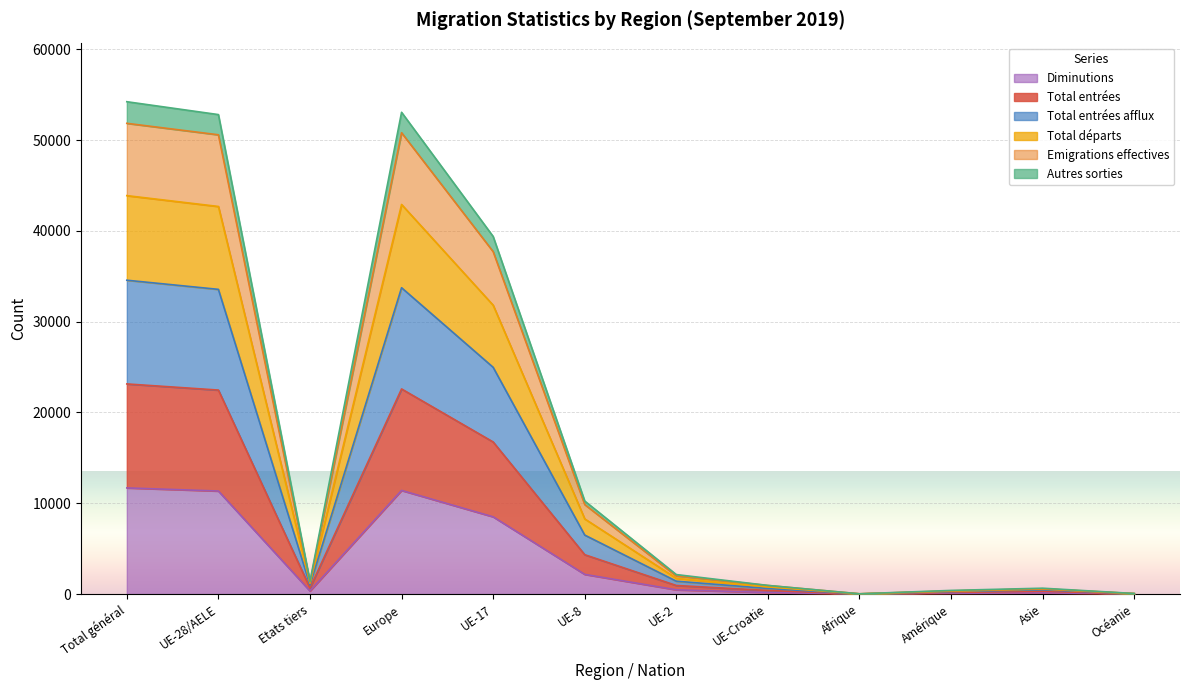

The value of Total entrées afflux at Océanie is 31. True or false?

True